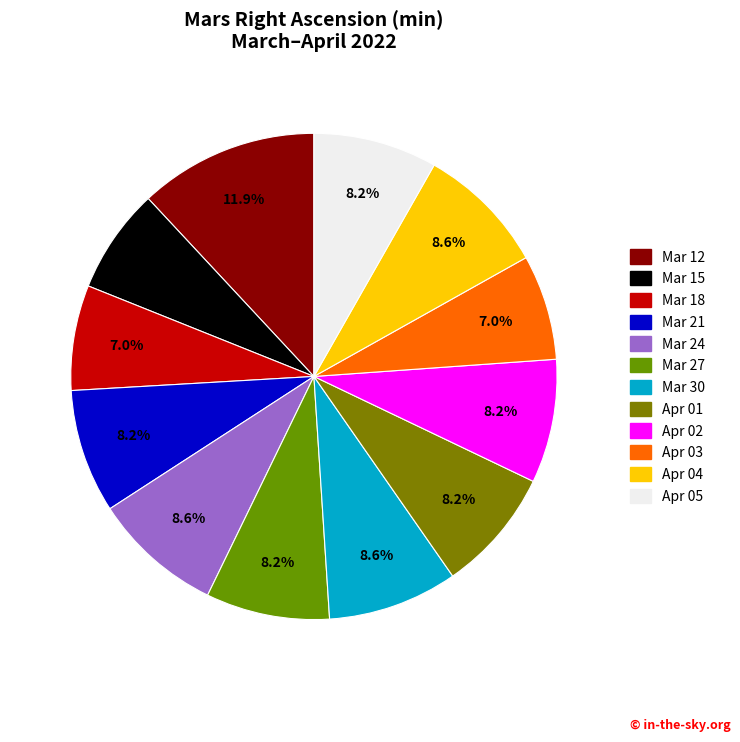

Count the number of slices in the pie.

12